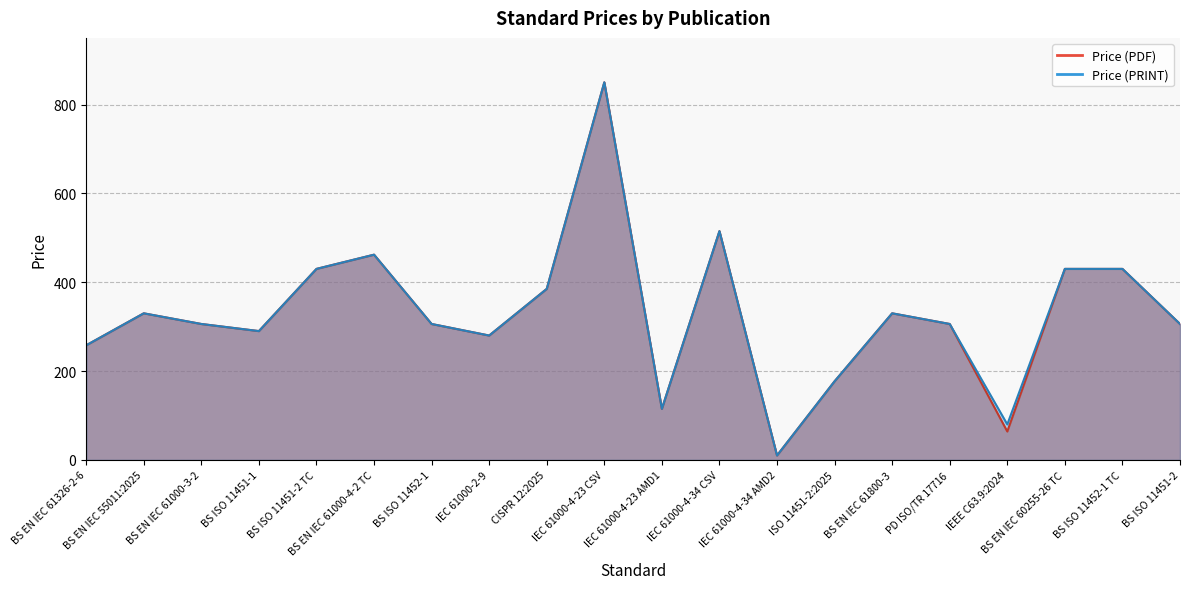

At how many categories does at least one series exceed 667?

1